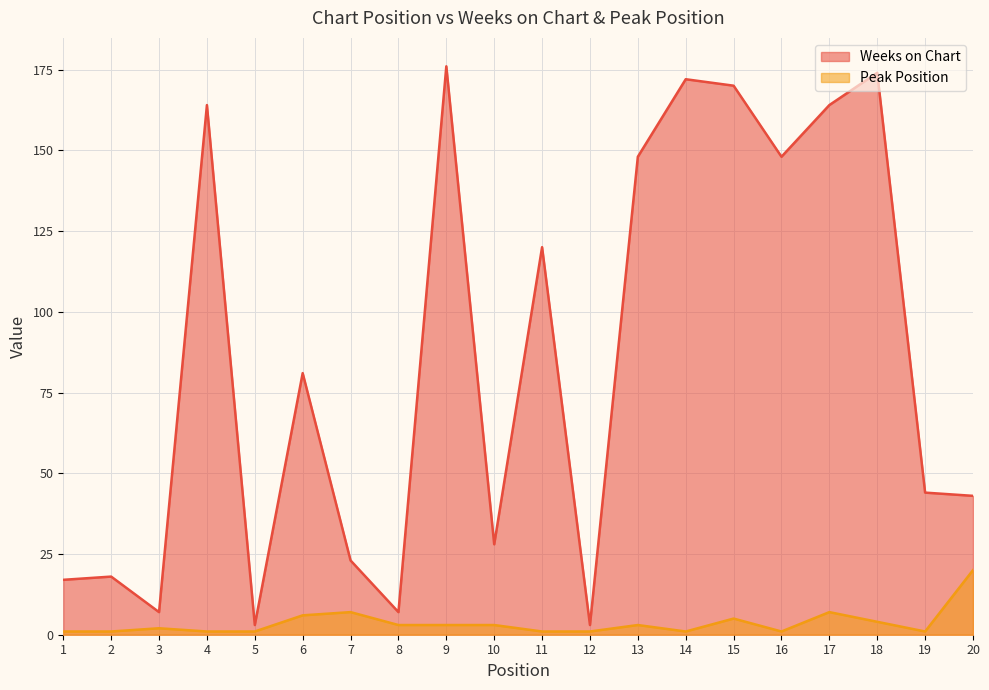

Which has a higher value, 5 or 13?

13